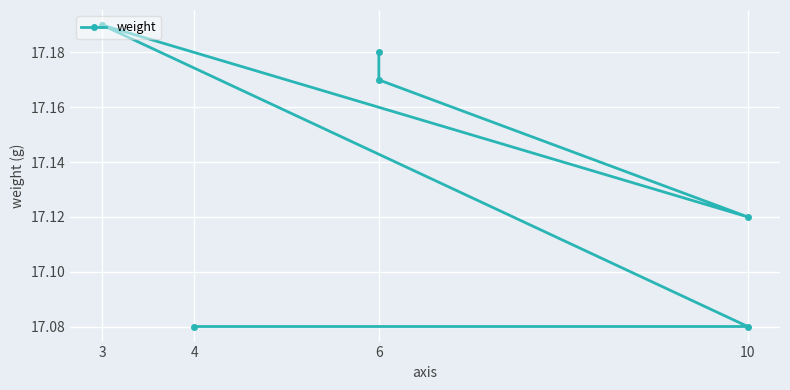

Which label corresponds to the smallest value in the chart?

10